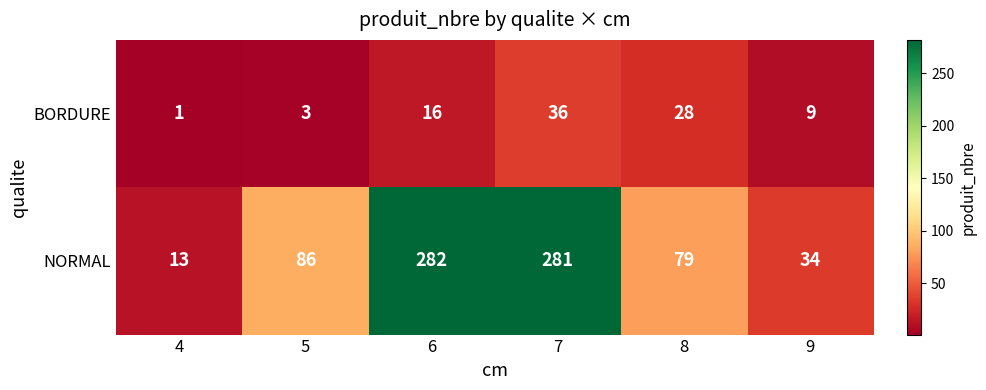

Reading left to right, extract all data points from this chart.

BORDURE: 1	3	16	36	28	9
NORMAL: 13	86	282	281	79	34